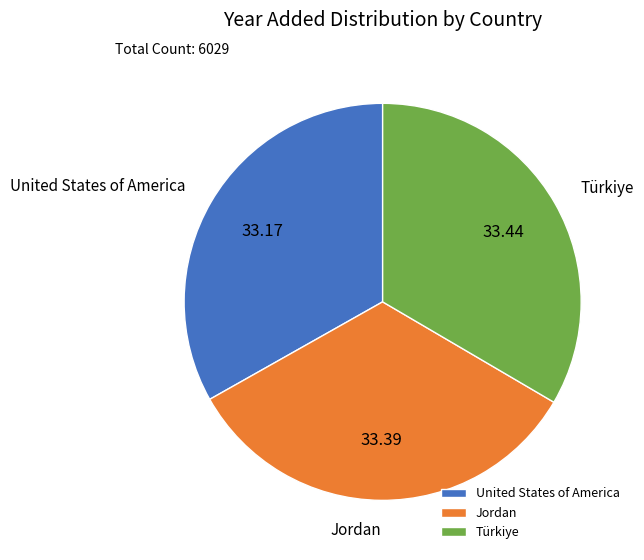

Approximately how many times larger is the value at Jordan compared to Türkiye?

1.0